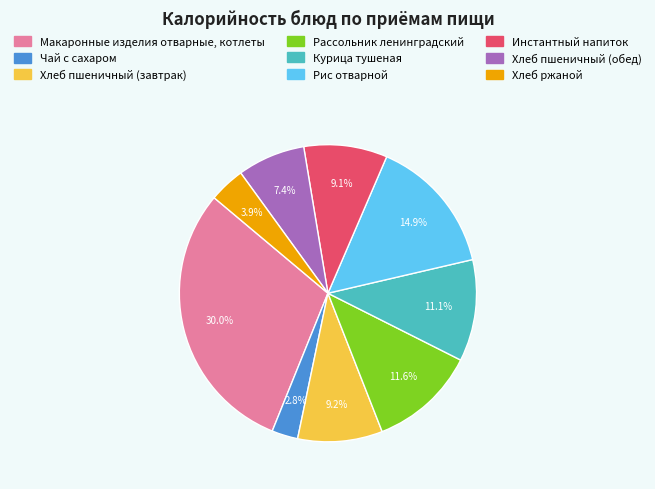

Does Чай с сахаром represent more than half of the total?

No